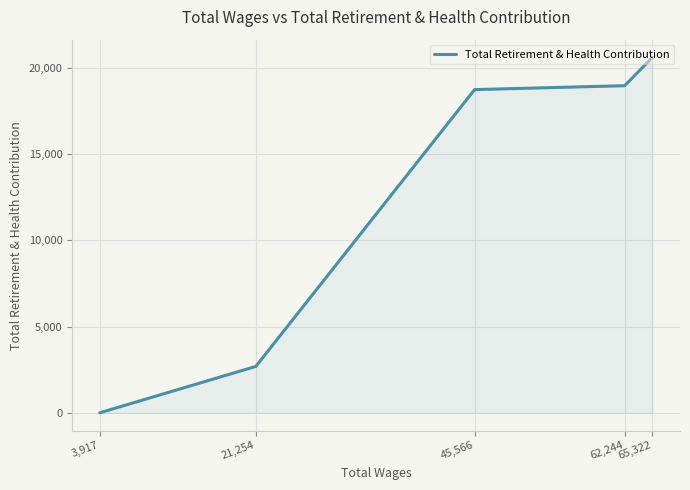

Which label corresponds to the smallest value in the chart?

3,917